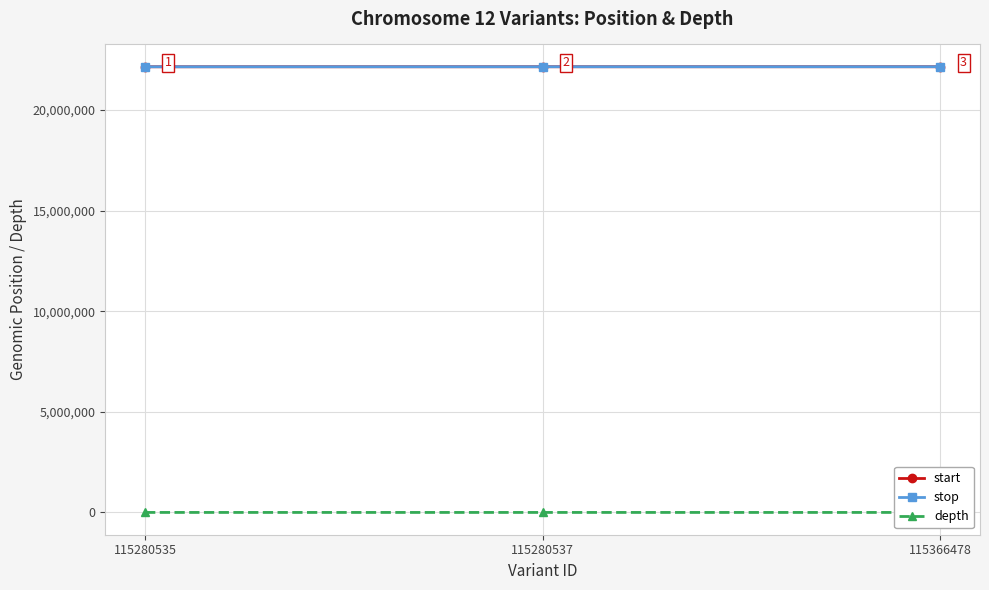

Reading left to right, what are all the values shown in this chart?

start: 115280535=22155815	115280537=22157095	115366478=22157808
stop: 115280535=22155816	115280537=22157096	115366478=22157809
depth: 115280535=40	115280537=17	115366478=45